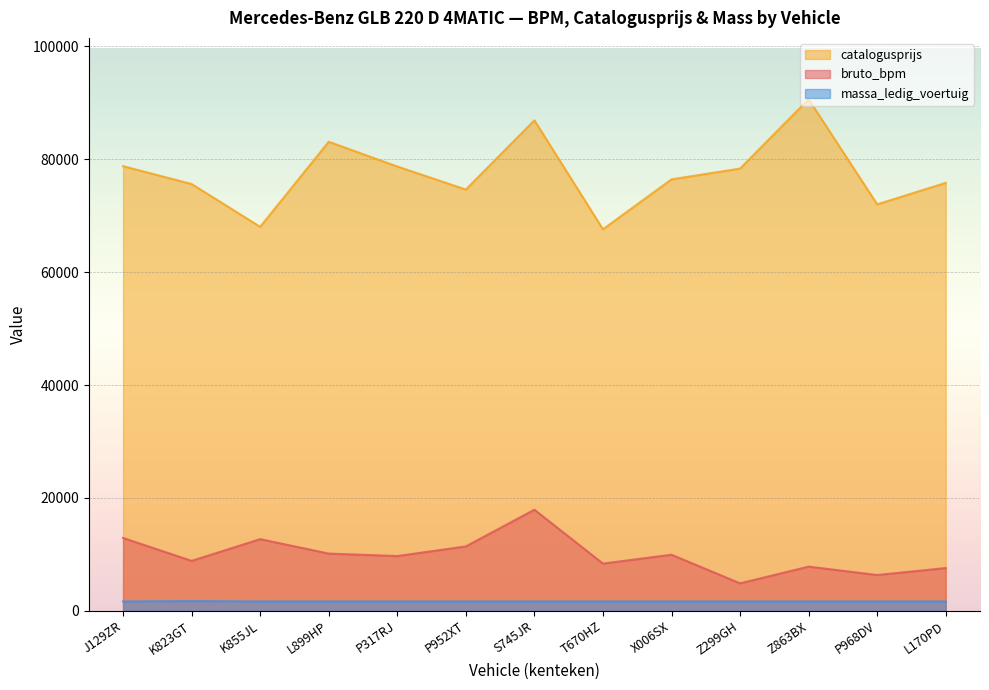

How many series are shown in this chart?

3